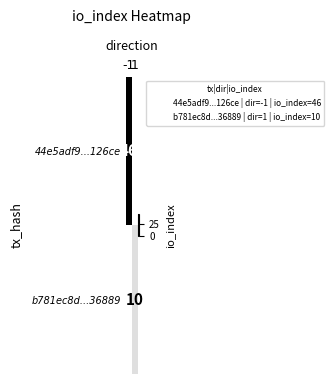

Which series has the largest total across all categories?

44e5adf9...126ce